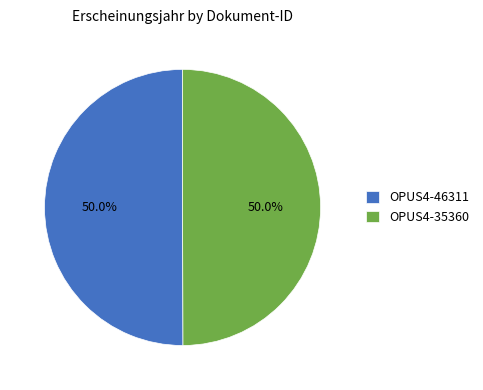

The OPUS4-35360 slice represents 62% of the pie. True or false?

False